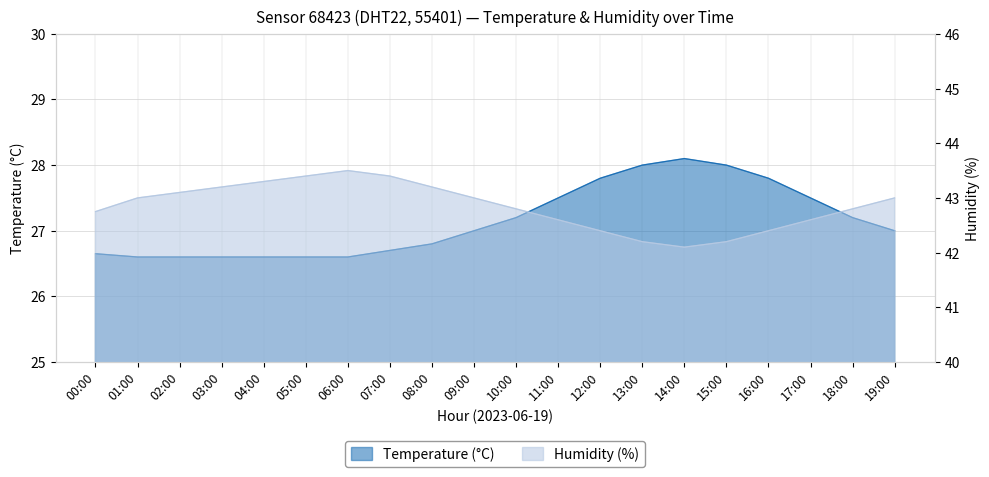

Reading left to right, extract all data points from this chart.

temperature: 00:00=26.6	01:00=26.6	02:00=26.6	03:00=26.6	04:00=26.6	05:00=26.6	06:00=26.6	07:00=26.7	08:00=26.8	09:00=27.0	10:00=27.2	11:00=27.5	12:00=27.8	13:00=28.0	14:00=28.1	15:00=28.0	16:00=27.8	17:00=27.5	18:00=27.2	19:00=27.0
humidity: 00:00=42.8	01:00=43.0	02:00=43.1	03:00=43.2	04:00=43.3	05:00=43.4	06:00=43.5	07:00=43.4	08:00=43.2	09:00=43.0	10:00=42.8	11:00=42.6	12:00=42.4	13:00=42.2	14:00=42.1	15:00=42.2	16:00=42.4	17:00=42.6	18:00=42.8	19:00=43.0